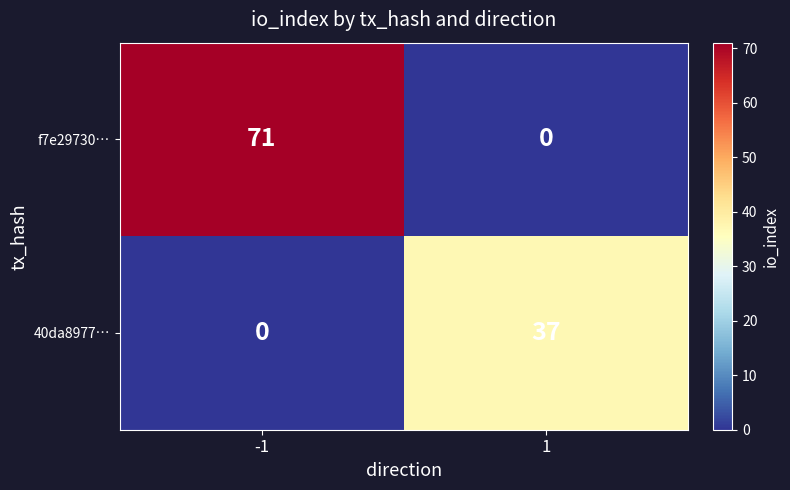

What is the sum of all f7e29730… values?

71